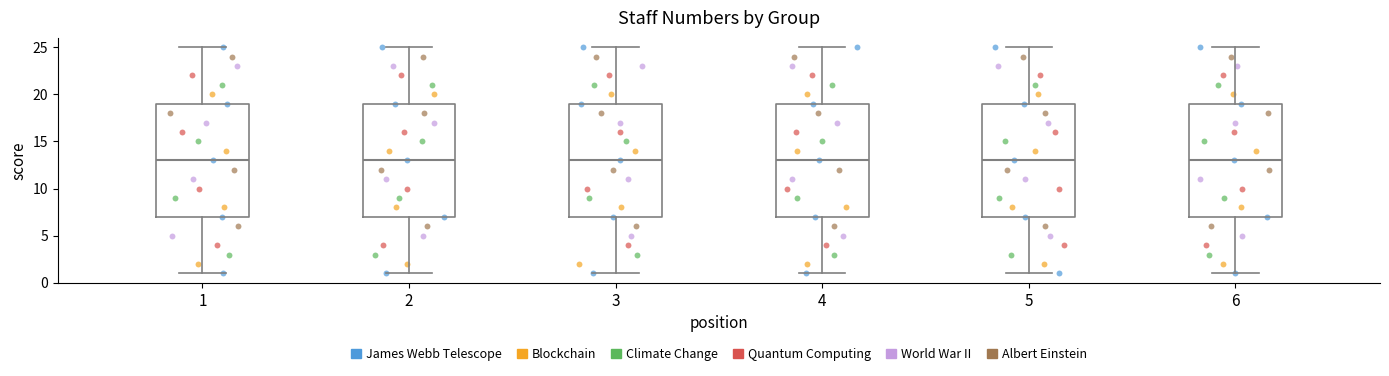

Where is the lower edge of the box at x = 6 on the y-axis? The values are not printed on the chart, so give them approximately, as read against the axis.

7